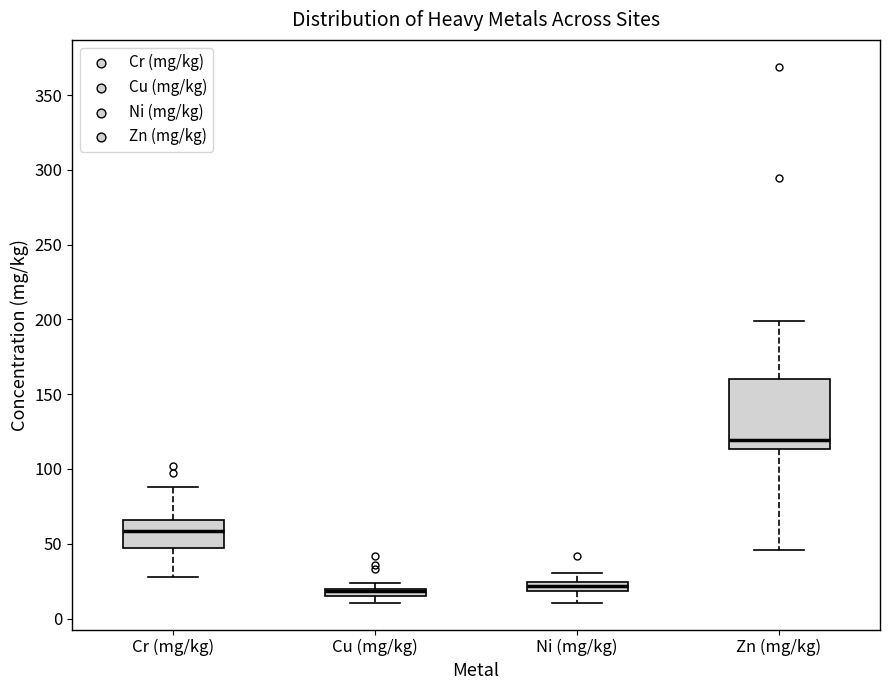

Where is the upper edge of the box for Cu (mg/kg) on the y-axis? The values are not printed on the chart, so give them approximately, as read against the axis.

20